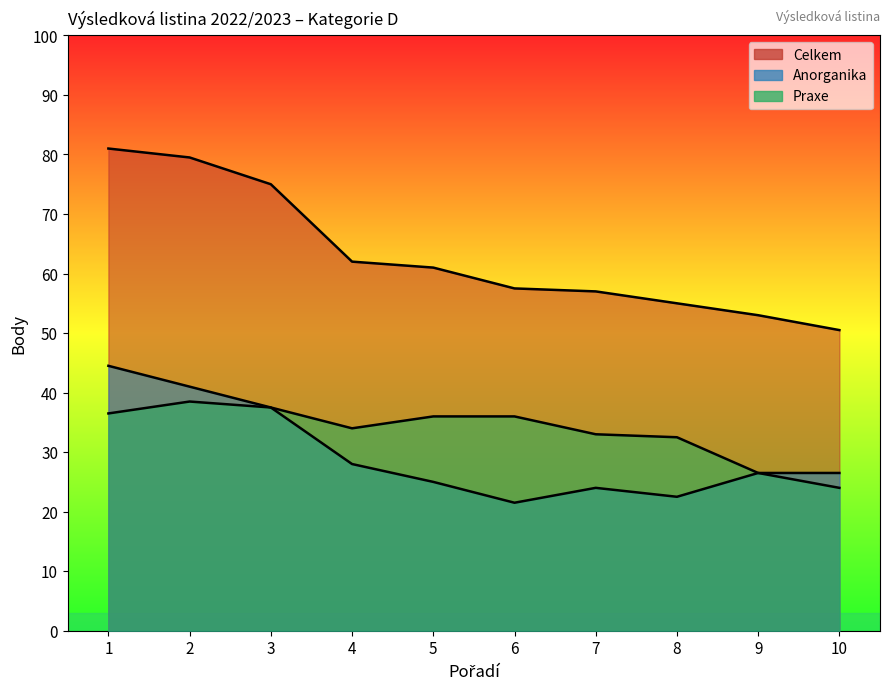

Where is the first local maximum for Praxe?

2